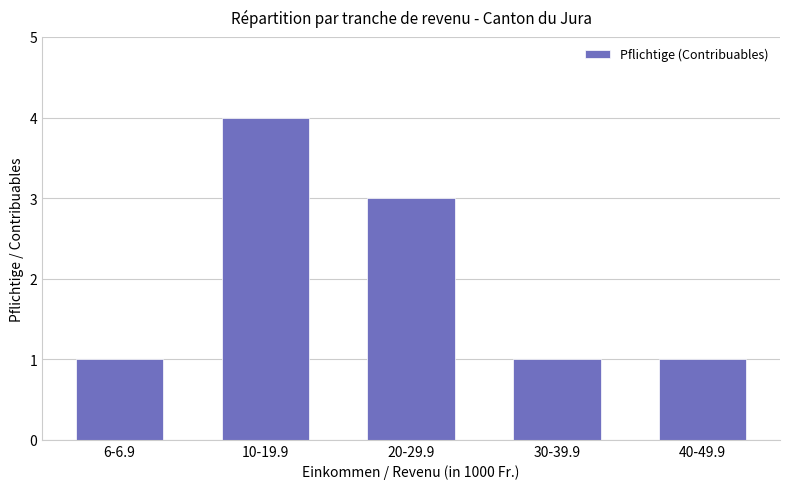

What is the minimum value shown in the chart?

1